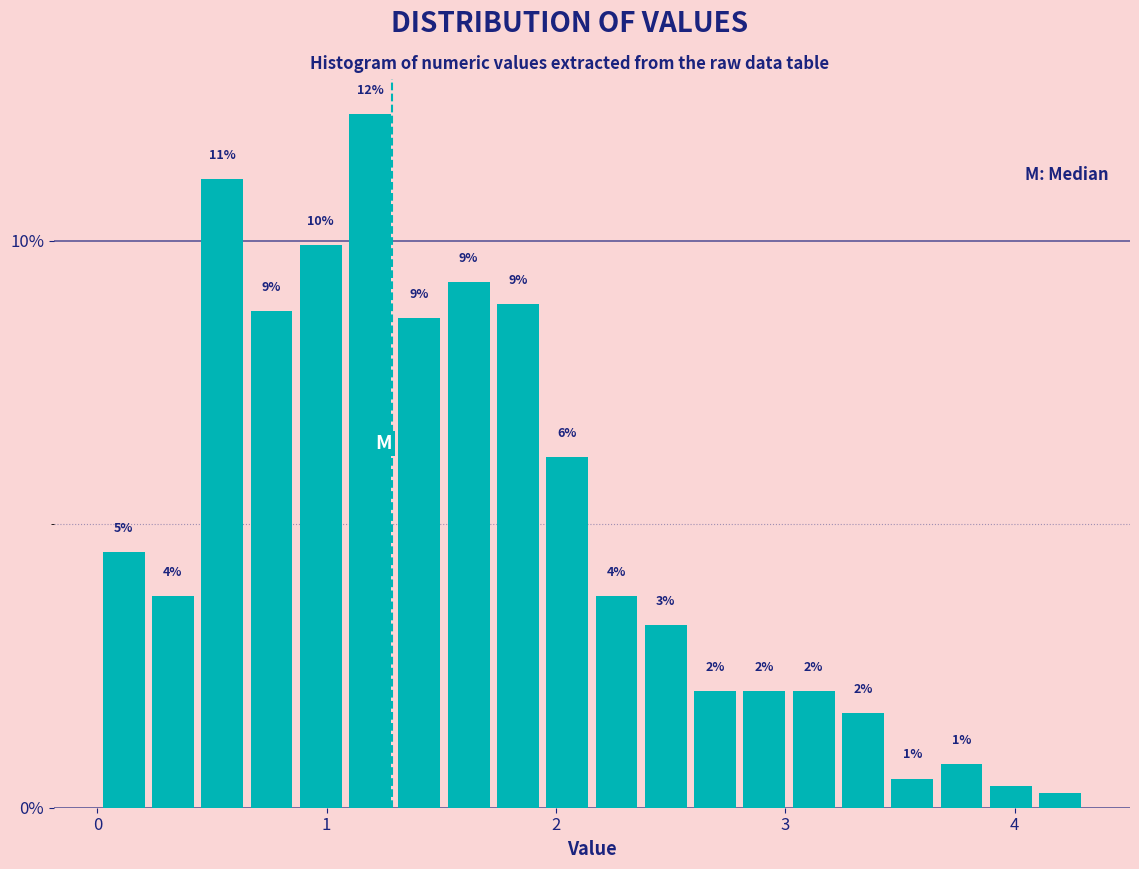

Read against the x-axis, roughly where is the centre of the tallest bar?

1.2